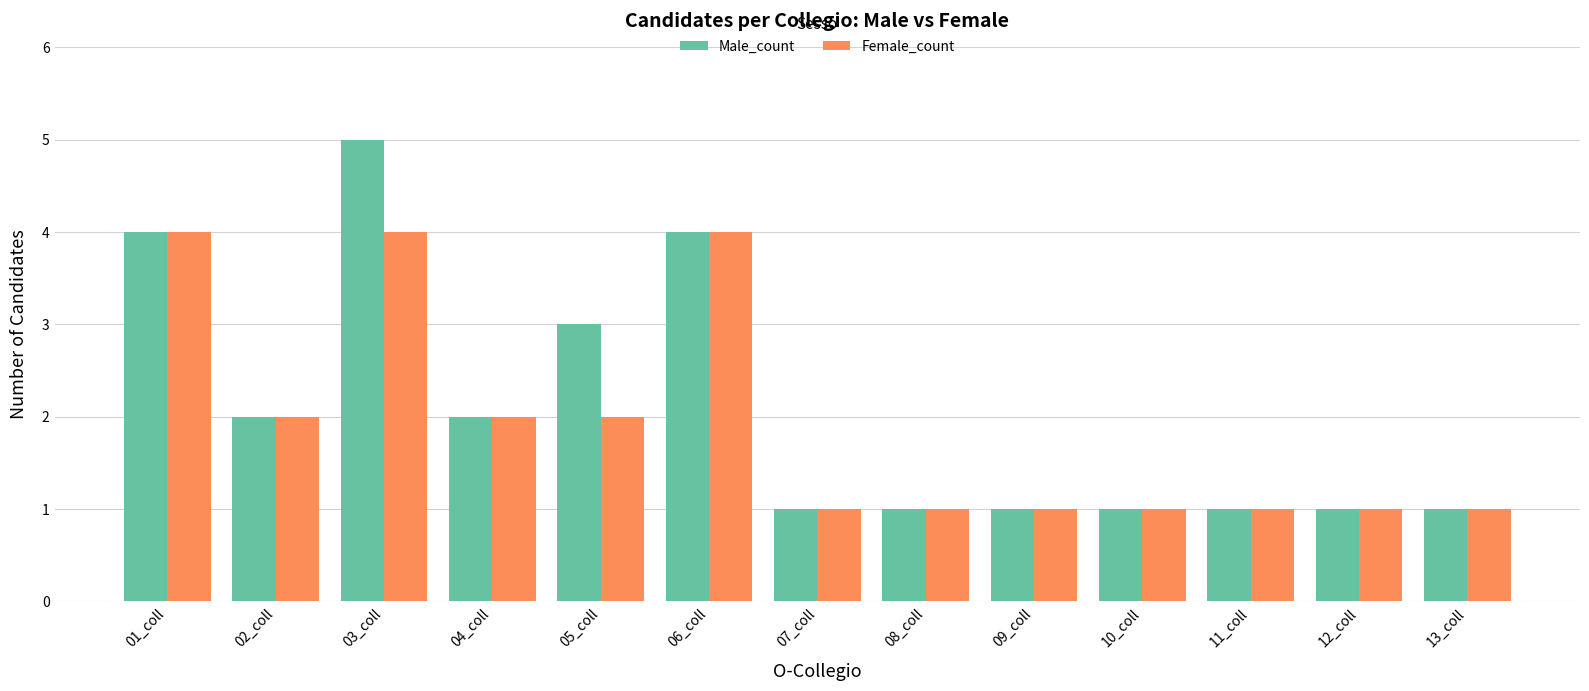

How many bars are there in each group?

2